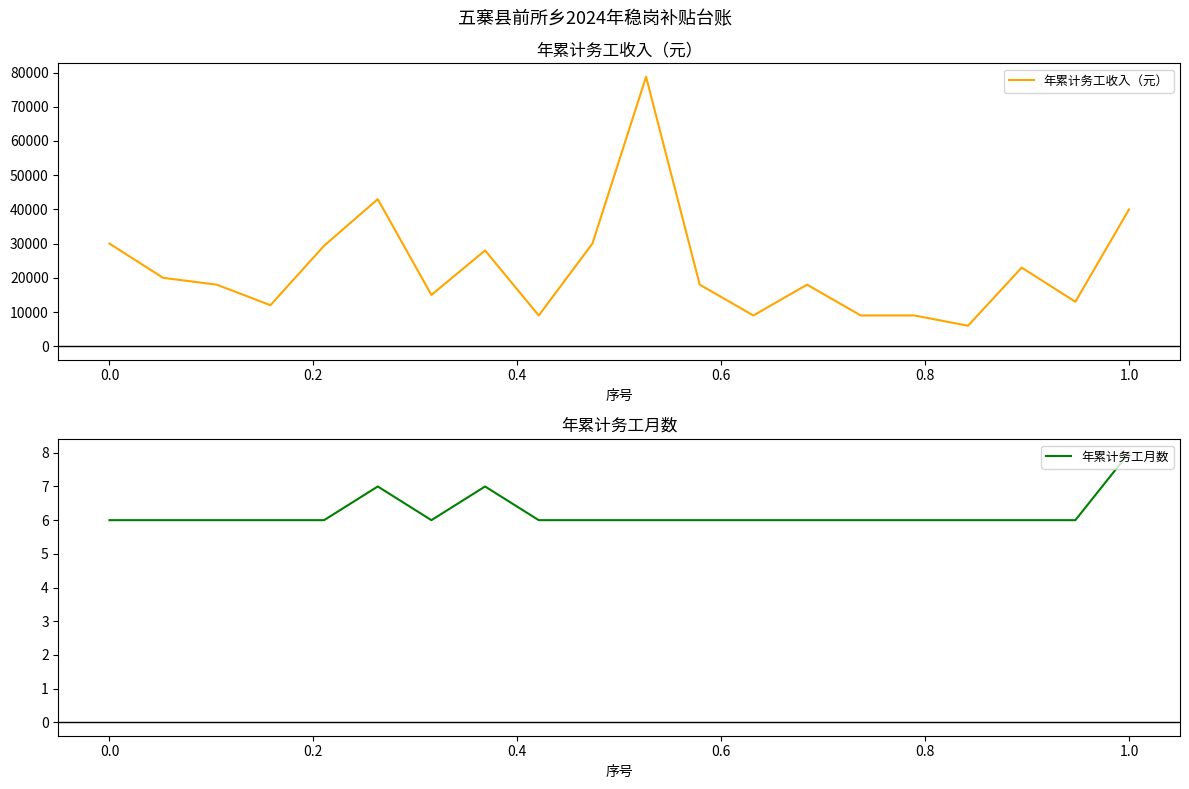

How many categories are shown in the chart?

20